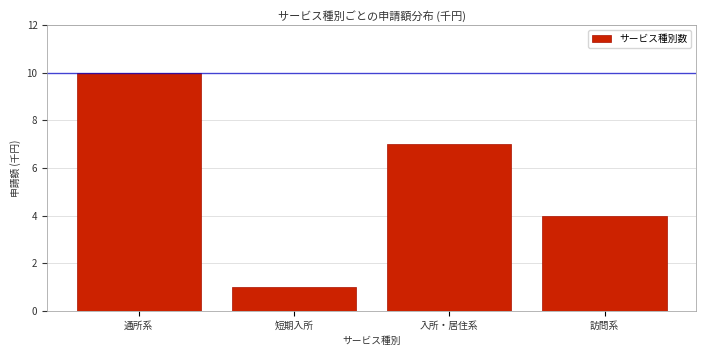

Reading right to left, transcribe all the data shown in this chart.

4	7	1	10